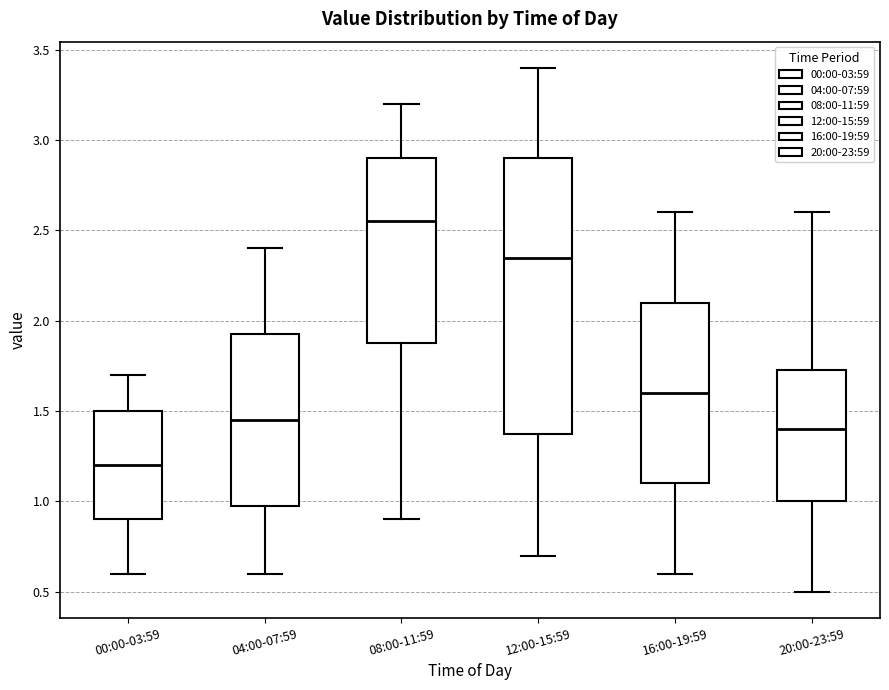

Reading left to right, read every box against the y-axis: the position of its median line, the range the box covers, and the ends of its whiskers. The values are not printed on the chart, so give them approximately, as read against the axis.

00:00-03:59: median 1.20, box 0.90 to 1.50, whiskers 0.60 to 1.70
04:00-07:59: median 1.45, box 1.00 to 1.95, whiskers 0.60 to 2.40
08:00-11:59: median 2.55, box 1.90 to 2.90, whiskers 0.90 to 3.20
12:00-15:59: median 2.35, box 1.40 to 2.90, whiskers 0.70 to 3.40
16:00-19:59: median 1.60, box 1.10 to 2.10, whiskers 0.60 to 2.60
20:00-23:59: median 1.40, box 1.00 to 1.75, whiskers 0.50 to 2.60